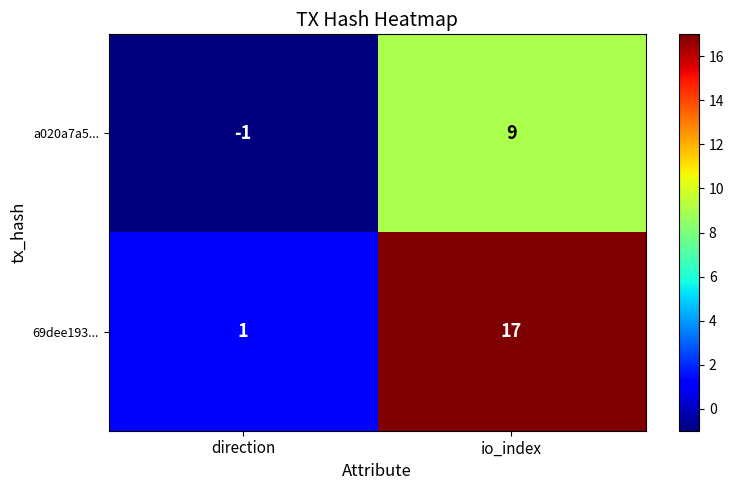

The value of a020a7a5... at io_index is 5. True or false?

False